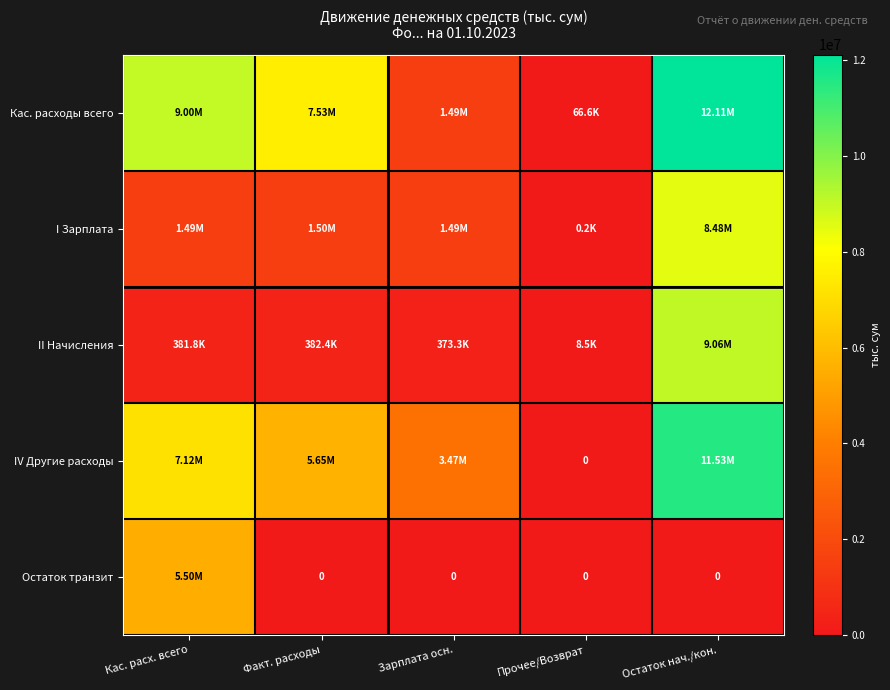

How many distinct data groups are displayed?

5